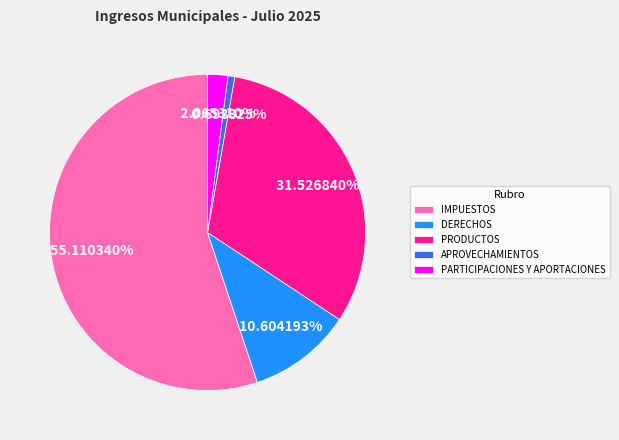

Does any single category account for the majority?

Yes